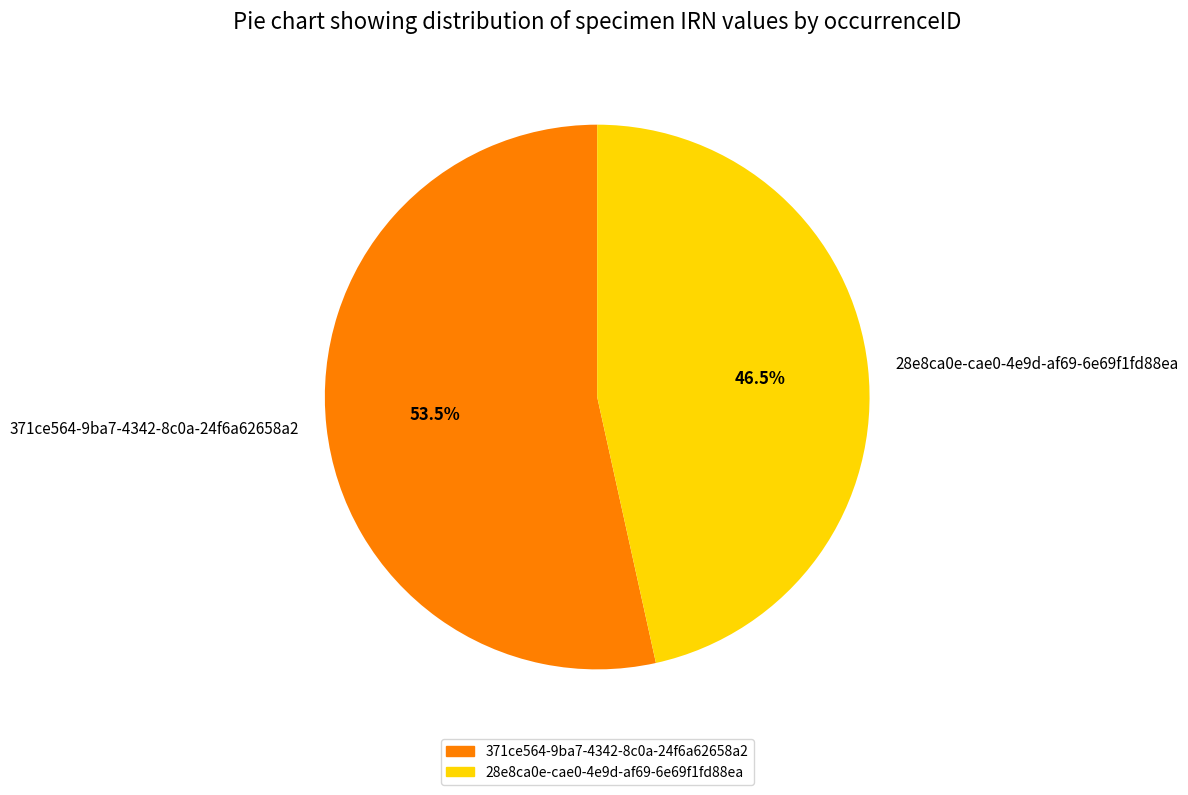

Is it true that 28e8ca0e-cae0-4e9d-af69-6e69f1fd88ea is 55% of the pie?

False